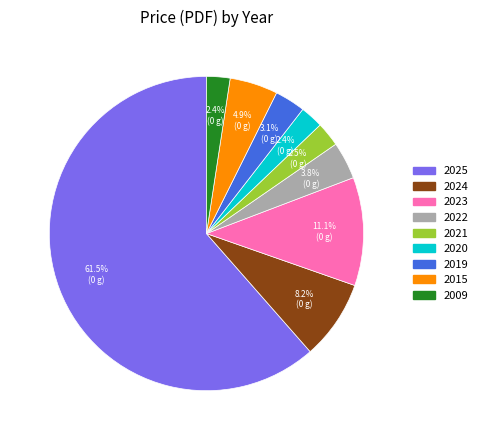

What percentage is NOT represented by 2020?

97.6%